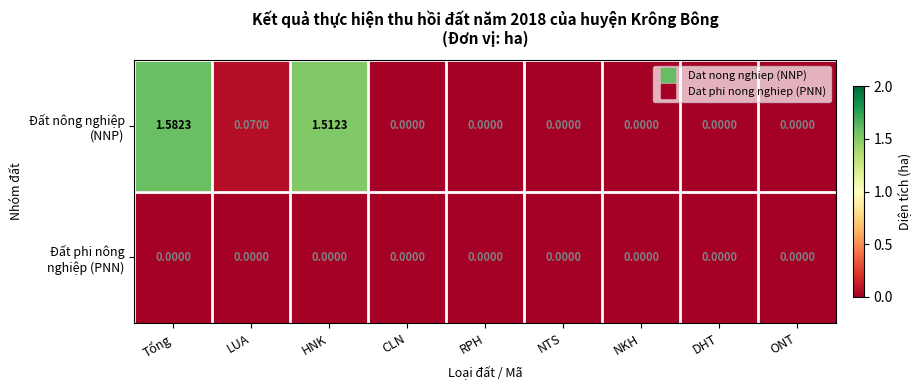

How many data points does each series have?

9